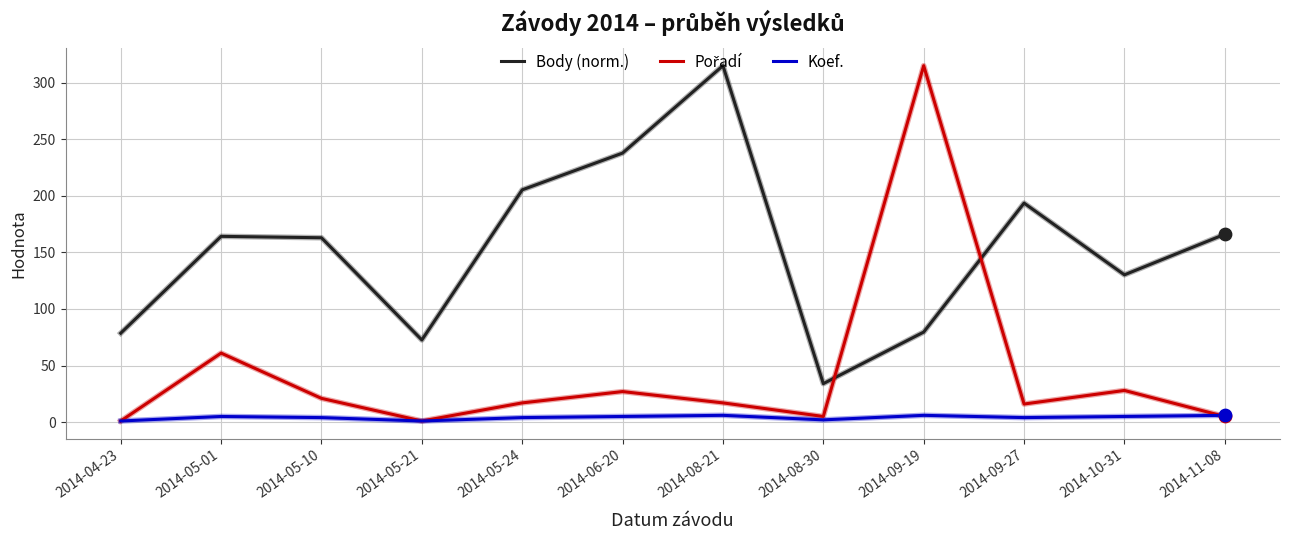

At which category is the sum across all series the highest?

2014-09-19